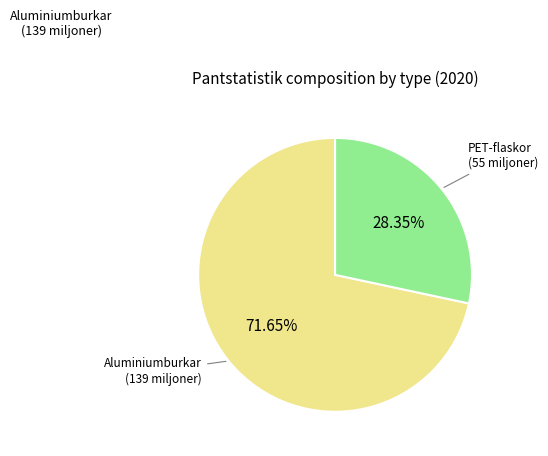

Is there any slice that represents more than half of the pie?

Yes